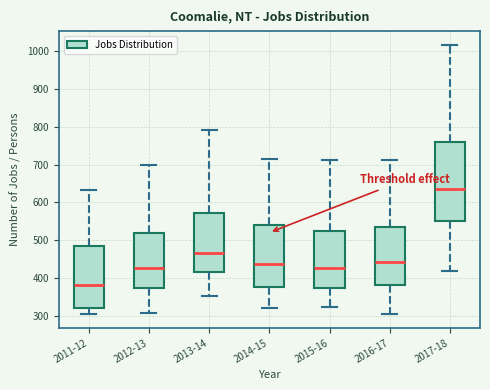

Comparing the boxes themselves (not the whiskers), which one is the tallest?

2017-18